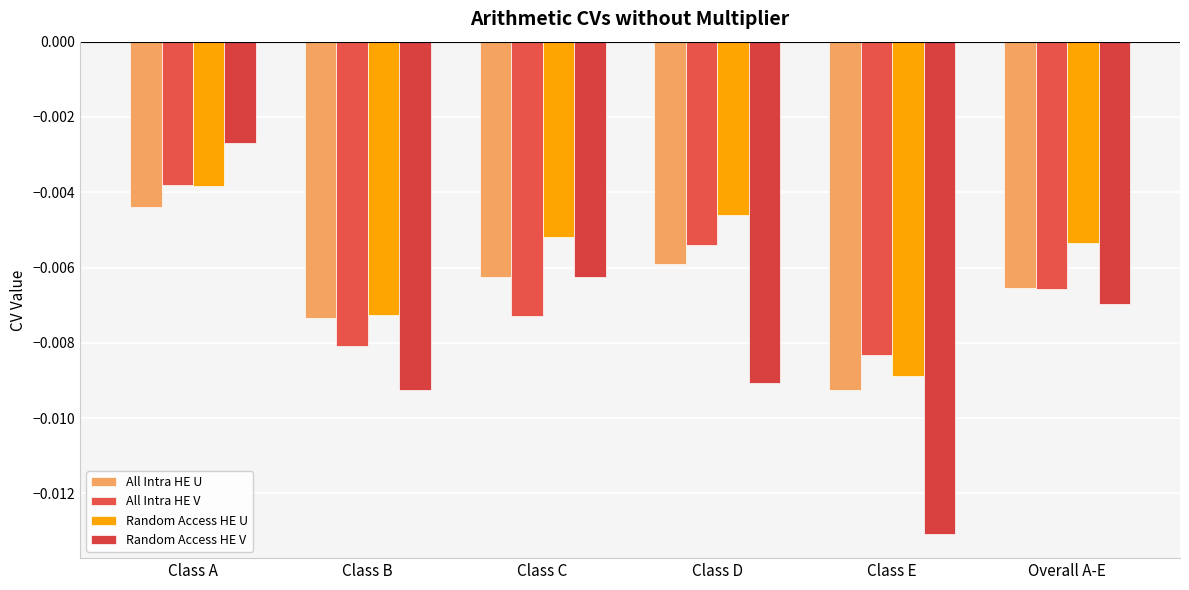

Rank the series at Class E from highest to lowest value.

All Intra HE V, Random Access HE U, All Intra HE U, Random Access HE V